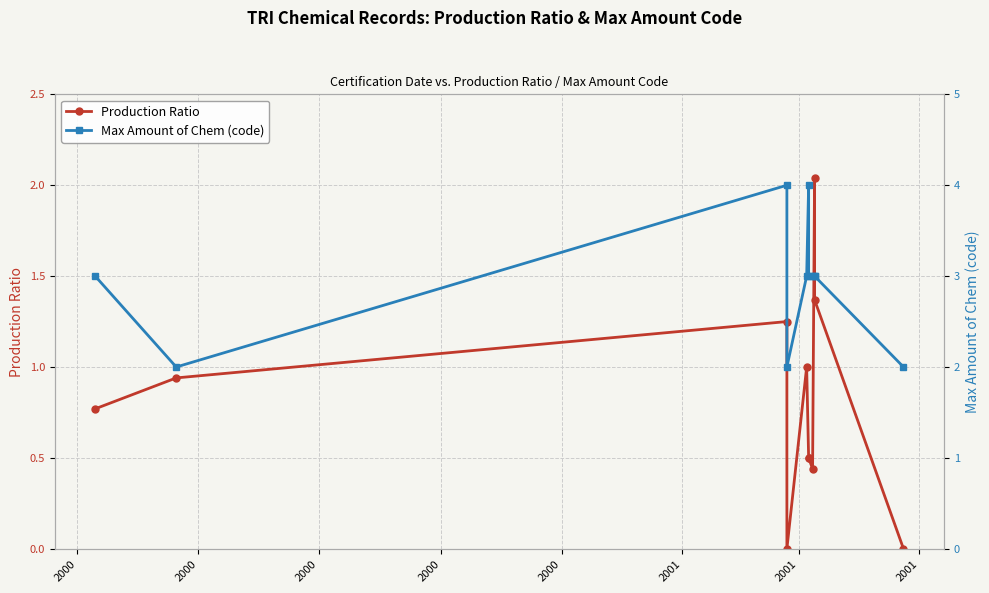

What is the label of the 7th point from the left?

2001